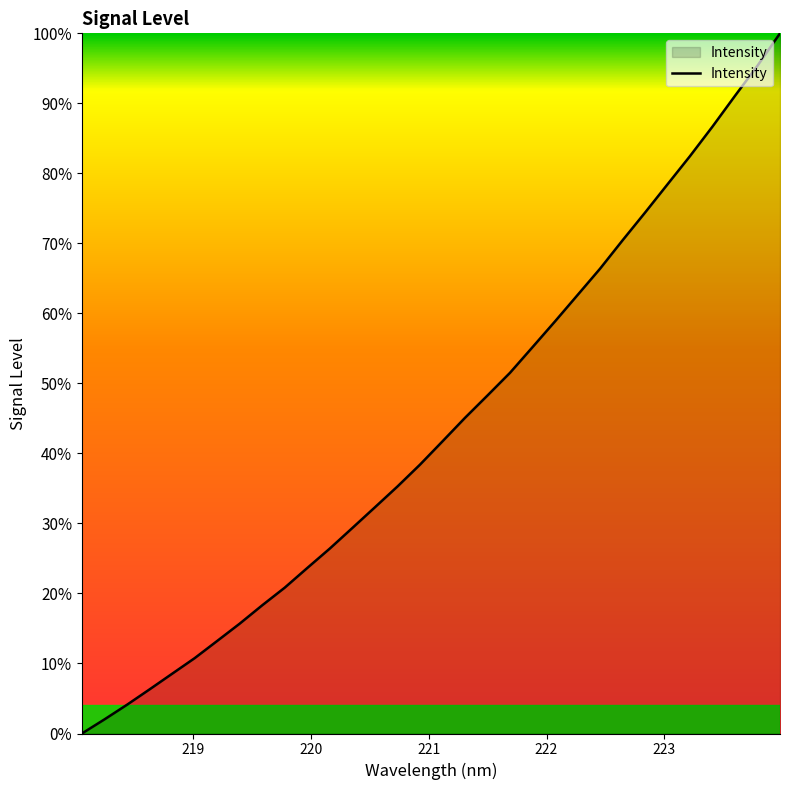

What is the difference between the maximum and minimum values?

100.0